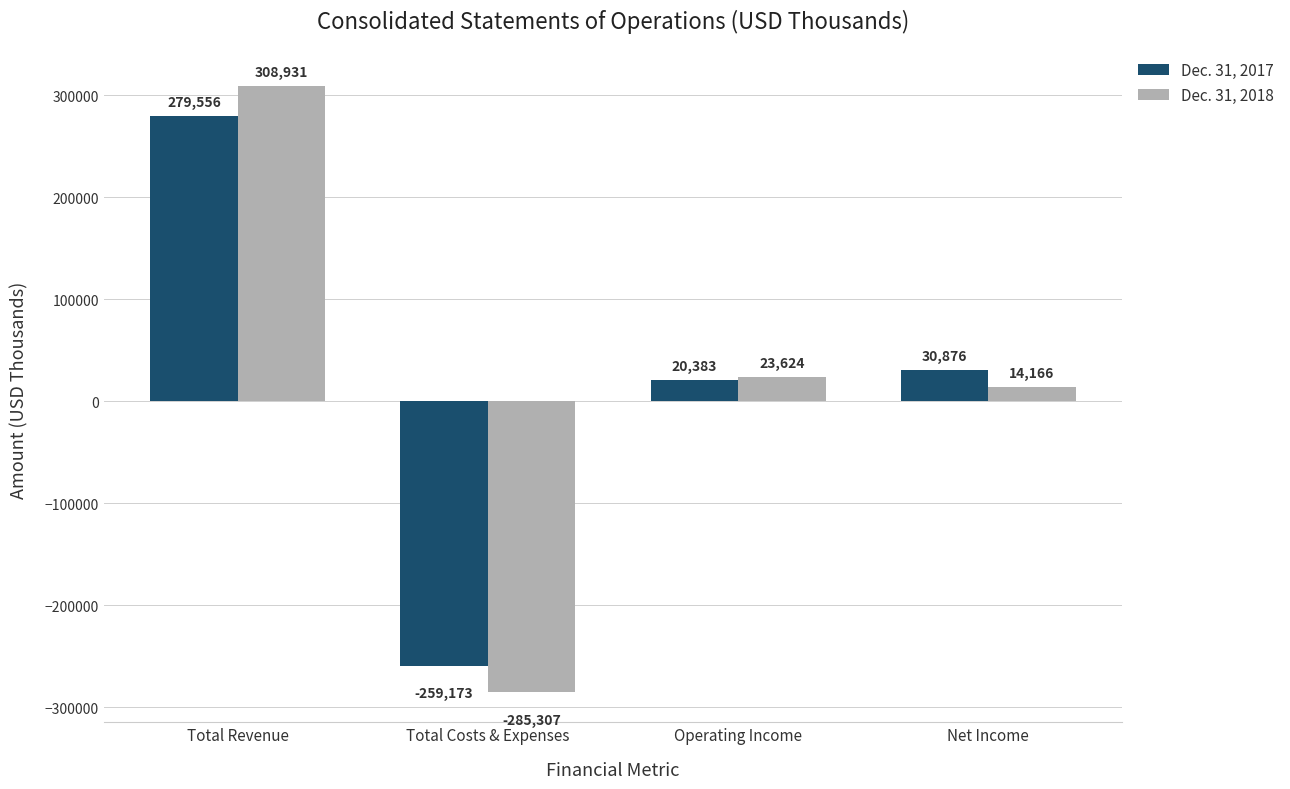

What is the label of the 1st bar from the left?

Total Revenue